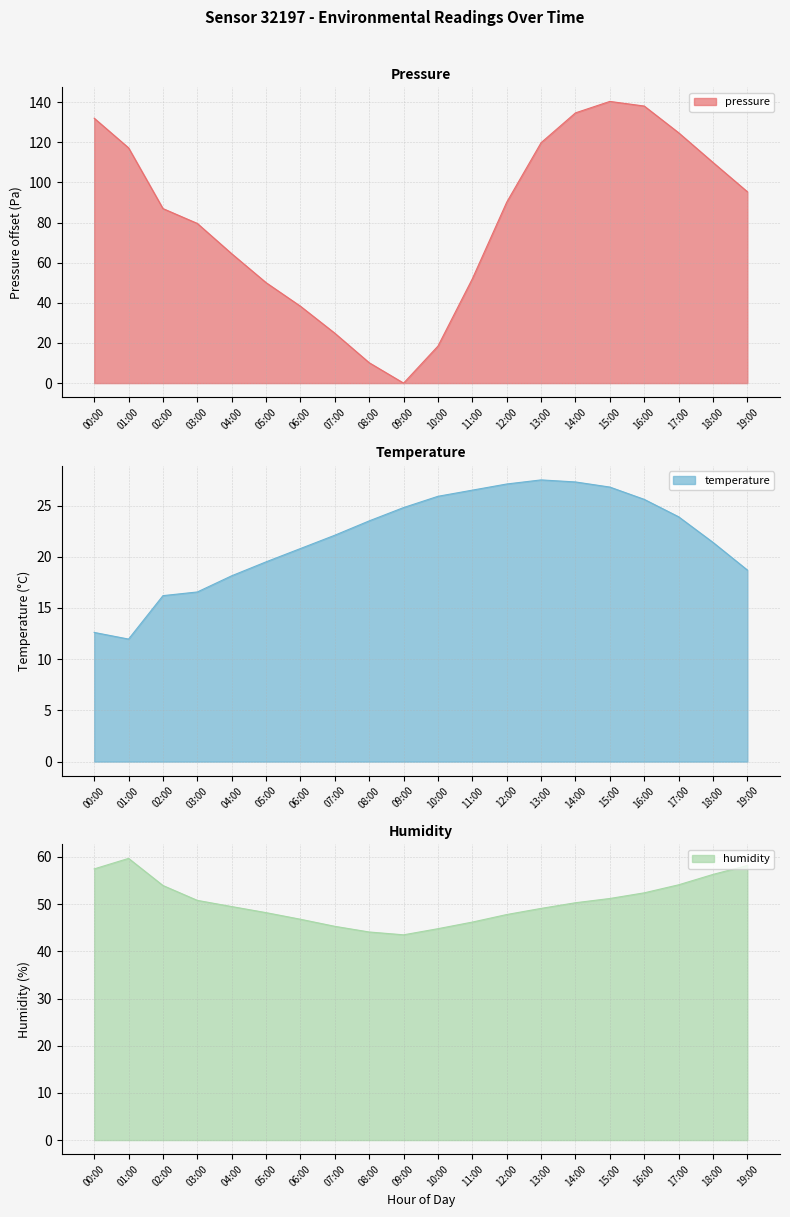

True or false: humidity has a value of 16.9 at 15:00.

False